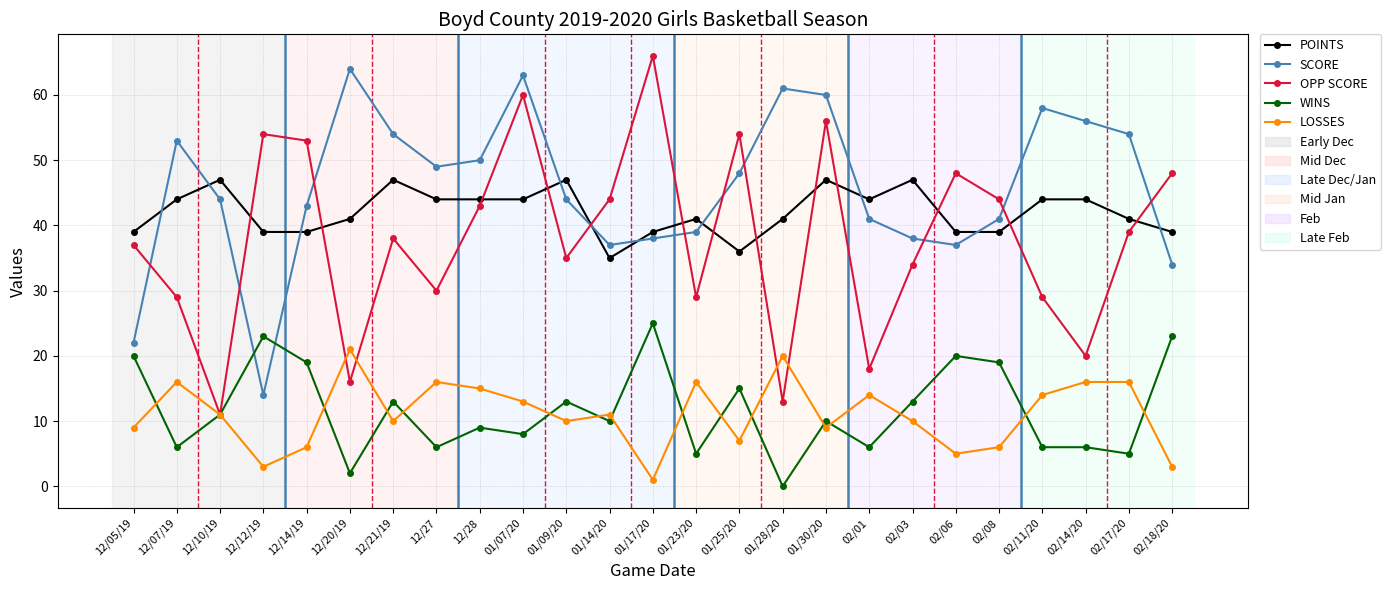

What is the sum of all OPP SCORE values?

948